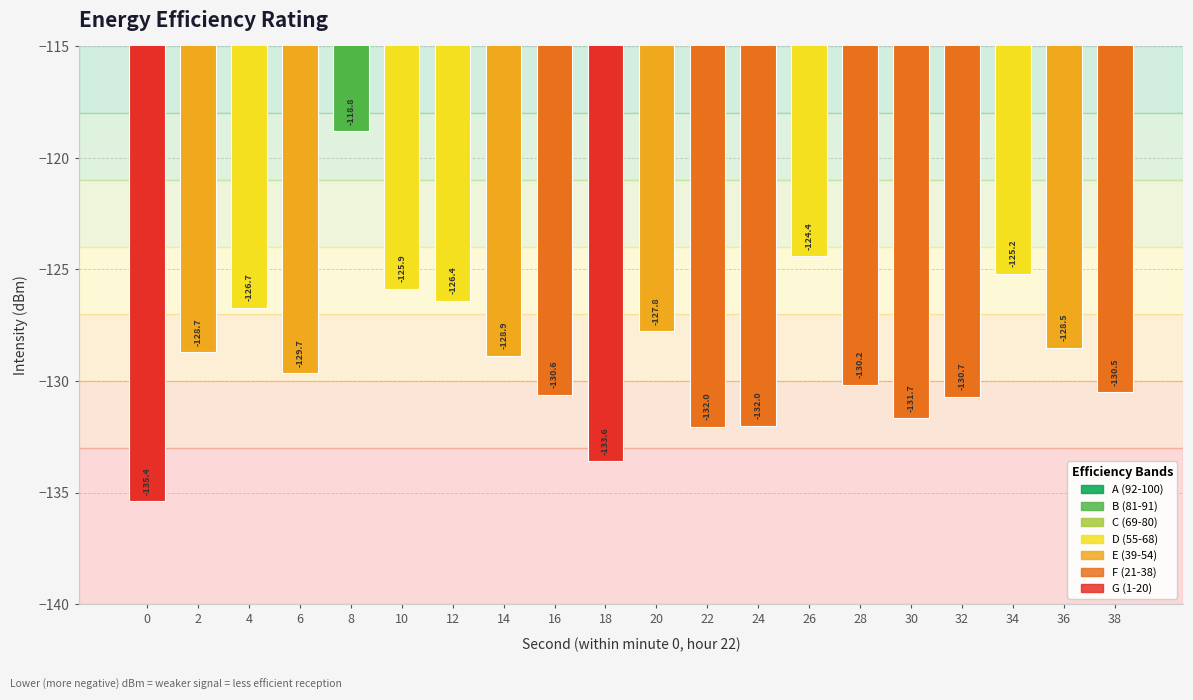

Where does the data first go above -128?

4